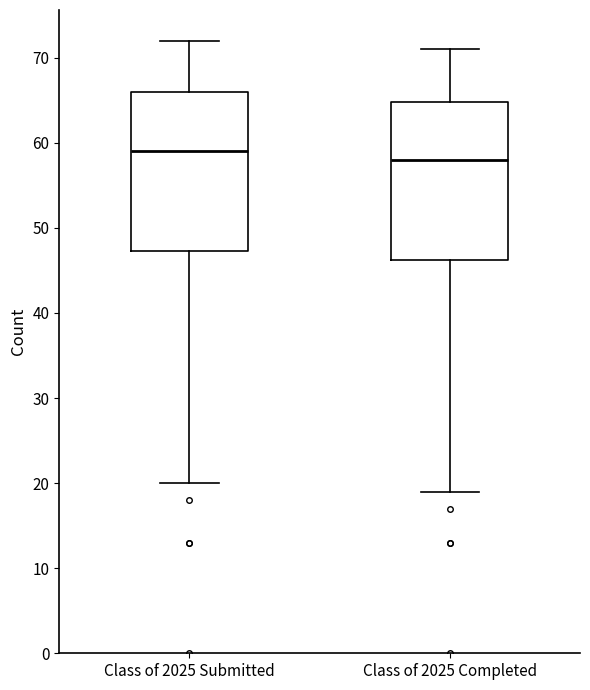

Reading left to right, transcribe this box plot: for each box, give where its median line is, the range the box spans, and where its two whiskers end, as read against the y-axis. The values are not printed on the chart, so give them approximately, as read against the axis.

Class of 2025 Submitted: median 59, box 47 to 66, whiskers 20 to 72
Class of 2025 Completed: median 58, box 46 to 65, whiskers 19 to 71